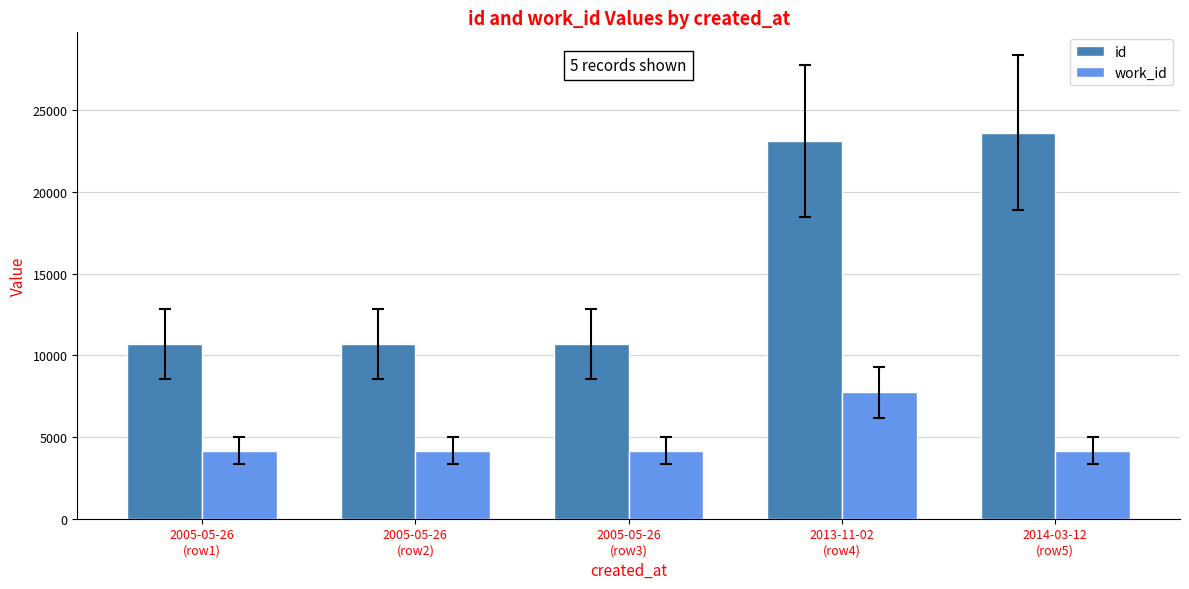

How many bars are there in total?

10